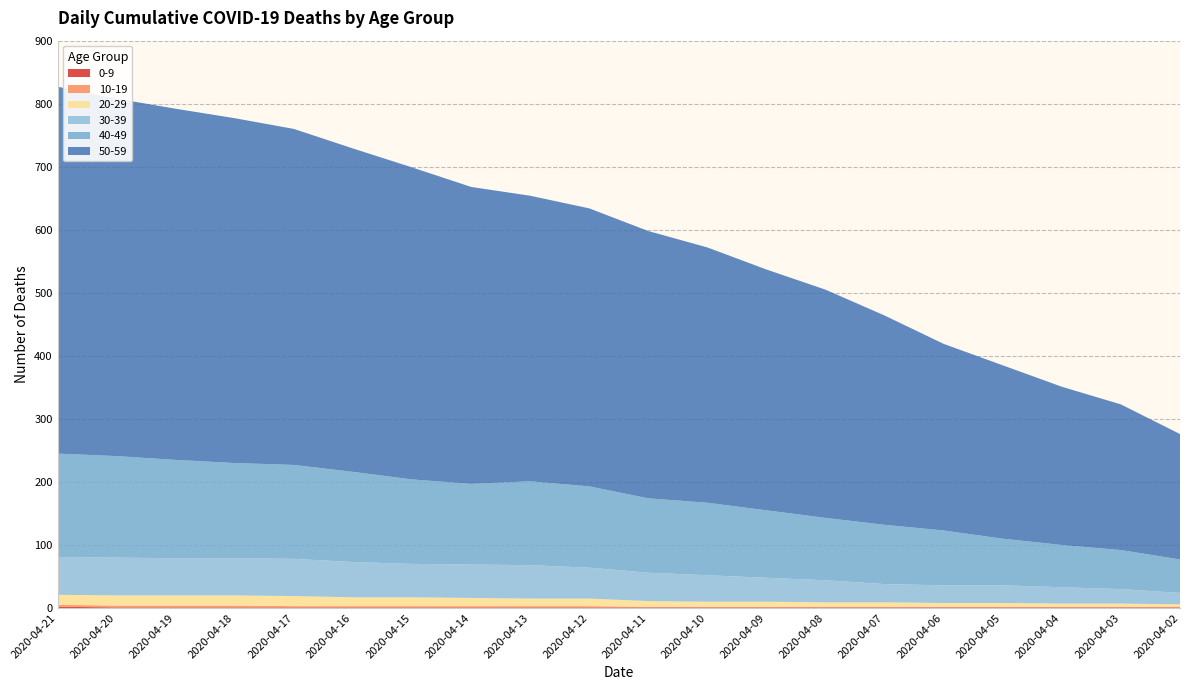

Reading right to left, extract all data points from this chart.

0-9: 1	1	1	1	1	1	1	1	1	1	1	1	1	1	1	1	1	1	1	2
10-19: 1	1	1	1	1	1	1	1	1	1	2	2	2	2	2	2	3	3	3	3
20-29: 4	5	5	6	6	7	7	8	8	9	12	12	13	14	14	16	16	16	16	16
30-39: 18	23	26	28	28	29	35	38	42	45	49	53	53	53	56	59	59	59	60	60
40-49: 53	62	67	74	87	94	99	107	115	118	129	133	128	134	143	149	151	156	161	164
50-59: 199	231	251	275	296	332	362	382	405	424	441	453	471	495	513	533	547	557	567	582